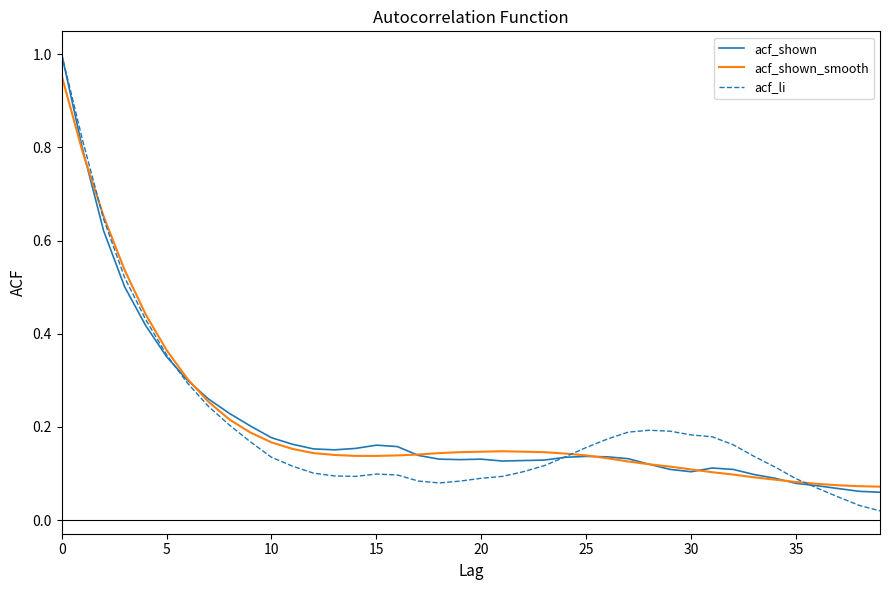

Which series has the widest spread of values?

acf_li